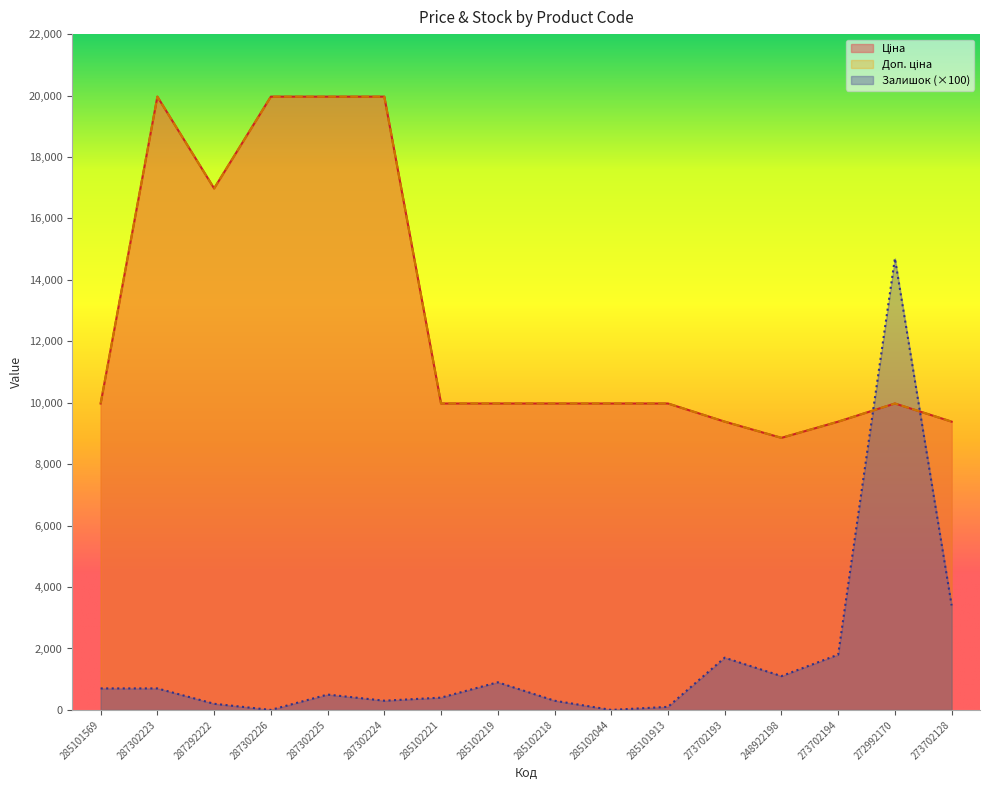

Reading left to right, what are all the values shown in this chart?

Ціна: 285101569=9975.0	287302223=19964.2	287292222=16976.3	287302226=19964.2	287302225=19964.2	287302224=19964.2	285102221=9975.0	285102219=9975.0	285102218=9975.0	285102044=9975.0	285101913=9975.0	273702193=9384.0	248922198=8856.7	273702194=9384.0	272992170=9975.0	273702128=9384.0
Доп. ціна: 285101569=9975.0	287302223=19964.2	287292222=16976.3	287302226=19964.2	287302225=19964.2	287302224=19964.2	285102221=9975.0	285102219=9975.0	285102218=9975.0	285102044=9975.0	285101913=9975.0	273702193=9384.0	248922198=8856.7	273702194=9384.0	272992170=9975.0	273702128=9384.0
Залишок: 285101569=700.0	287302223=700.0	287292222=200.0	287302226=0.0	287302225=500.0	287302224=300.0	285102221=400.0	285102219=900.0	285102218=300.0	285102044=0.0	285101913=100.0	273702193=1700.0	248922198=1100.0	273702194=1800.0	272992170=14700.0	273702128=3400.0